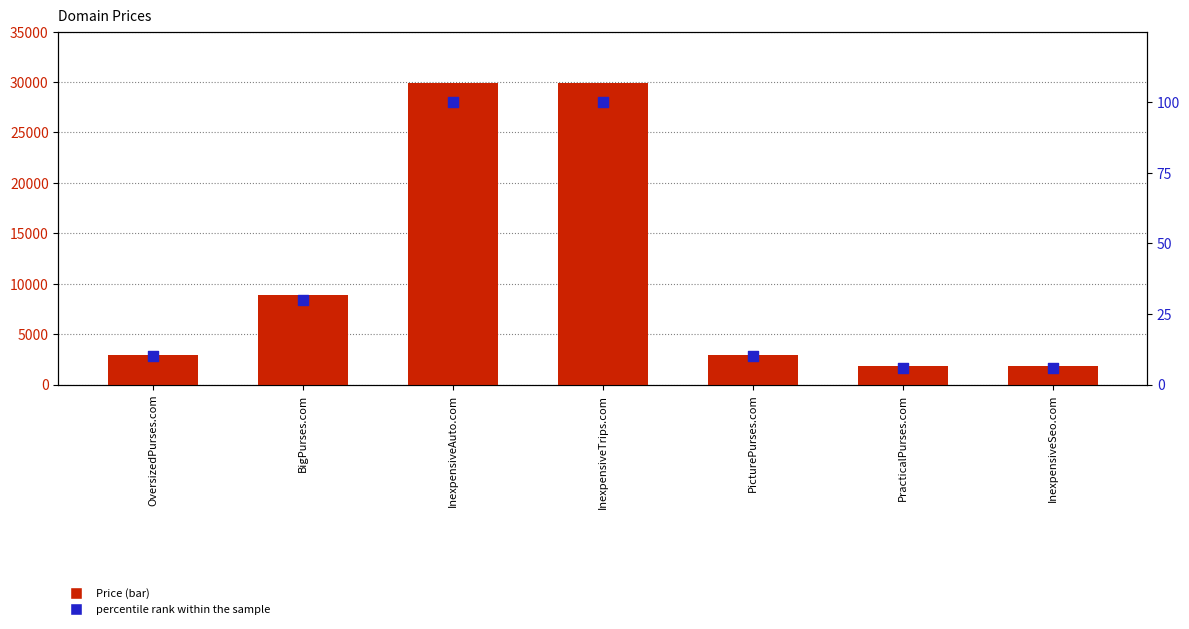

What is the total value across all series at OversizedPurses.com?

2898